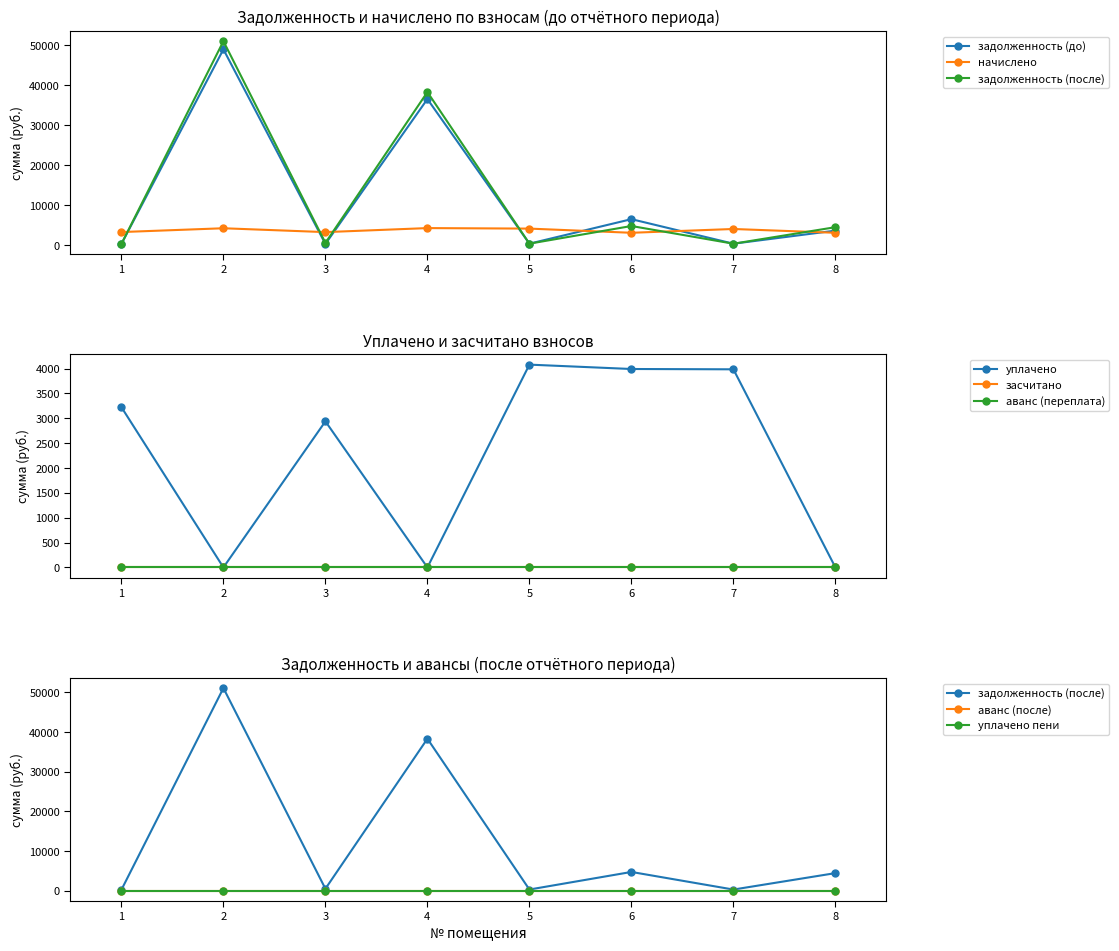

What is the value of the задолженность (после) point at the 2nd from the left?

51050.4